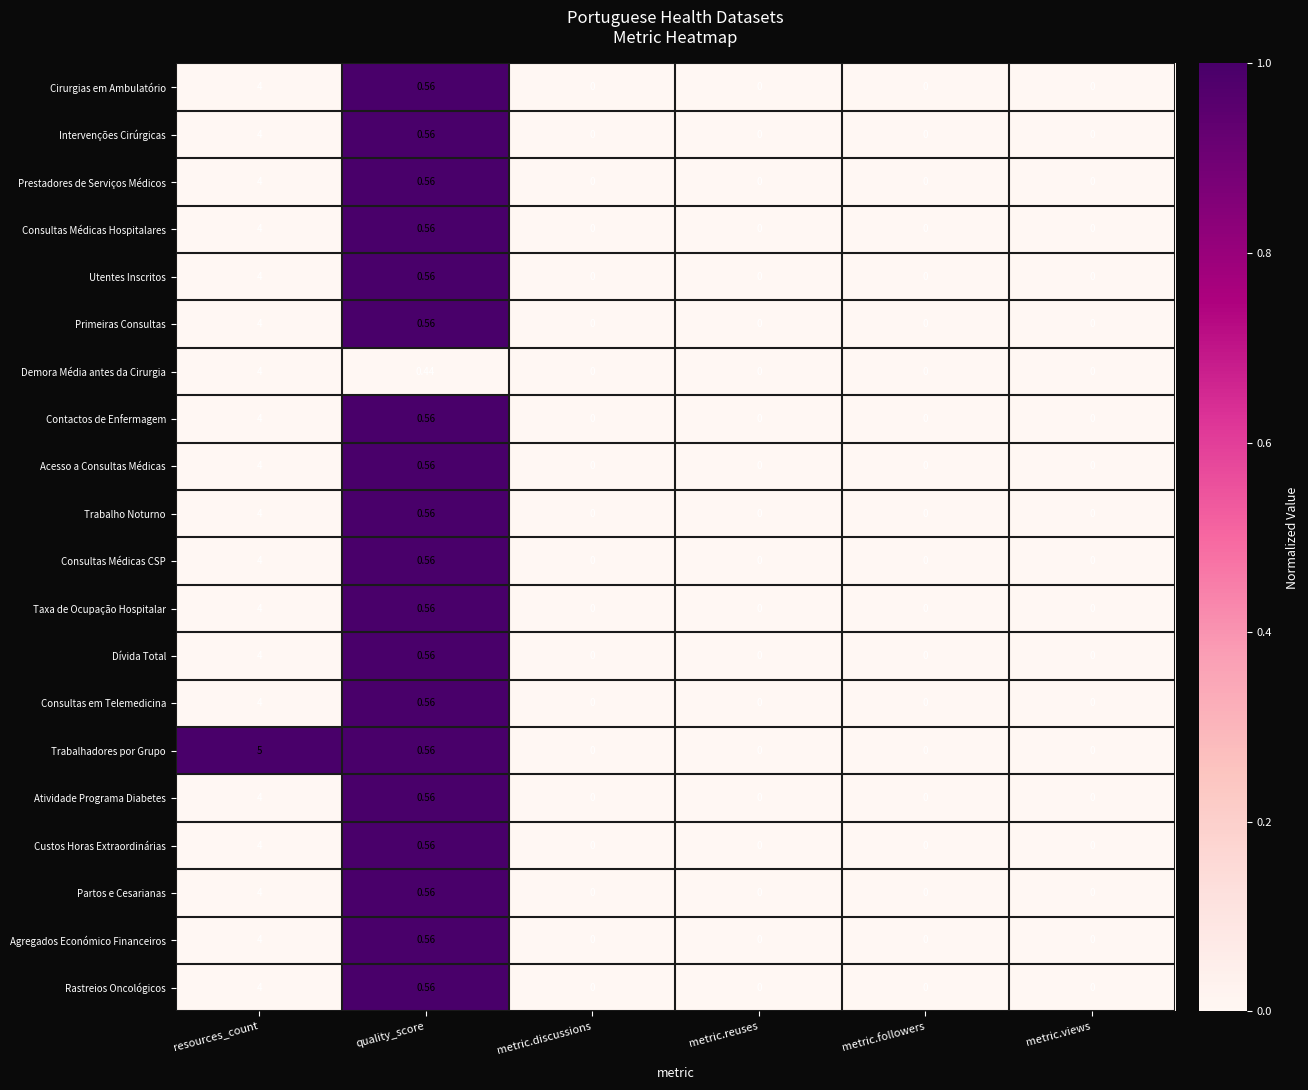

At which category is the sum across all series the highest?

resources_count